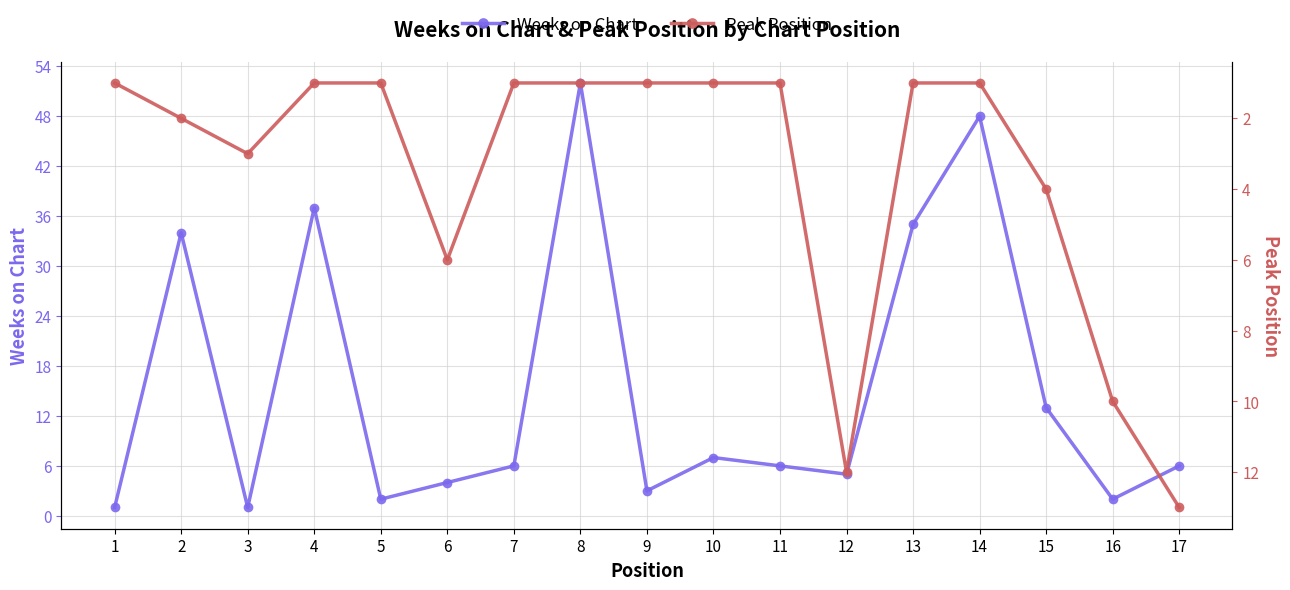

The Weeks on Chart series shows 34 at 2. True or false?

True